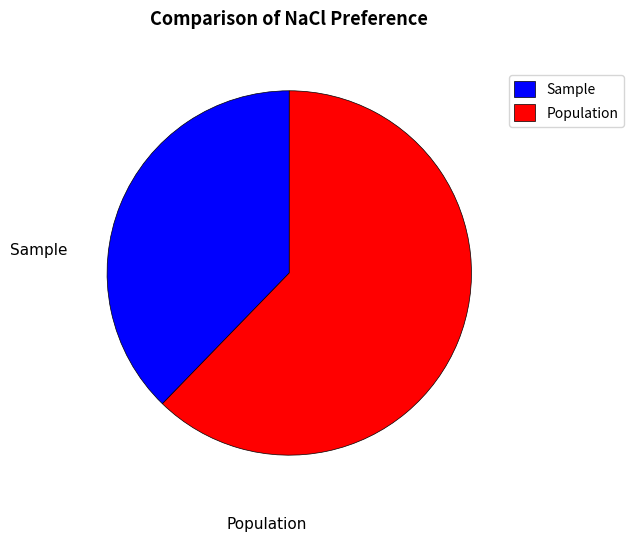

Is Population the majority of the pie?

Yes